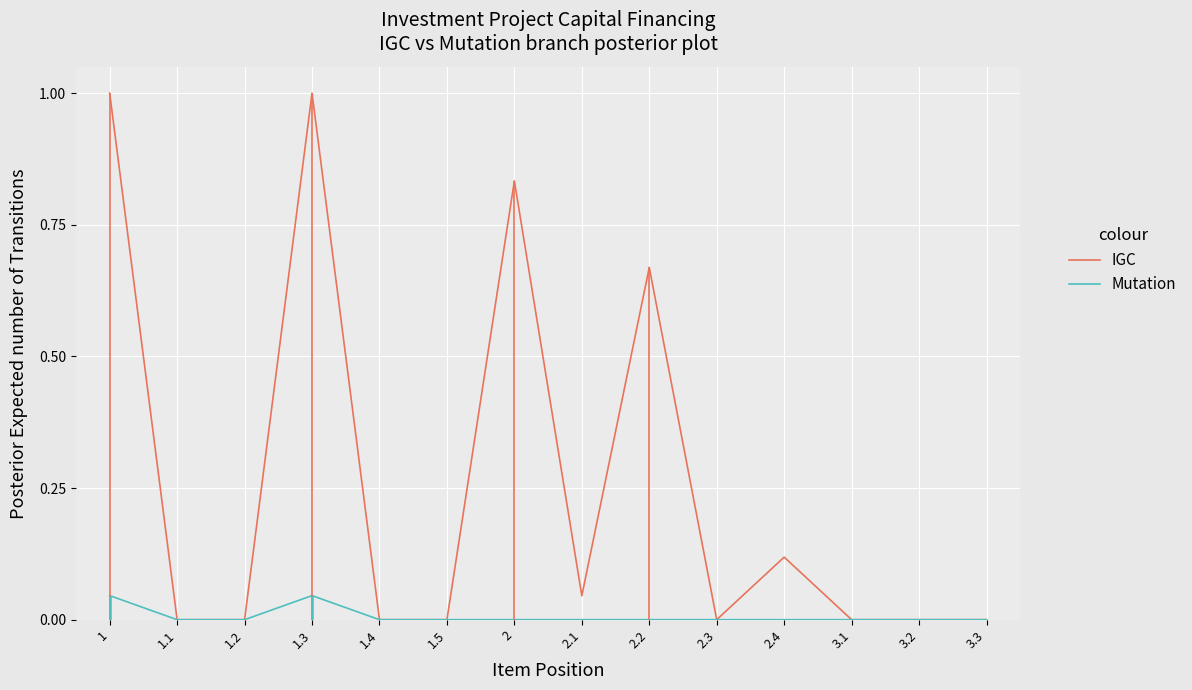

Count the number of data series in this chart.

2